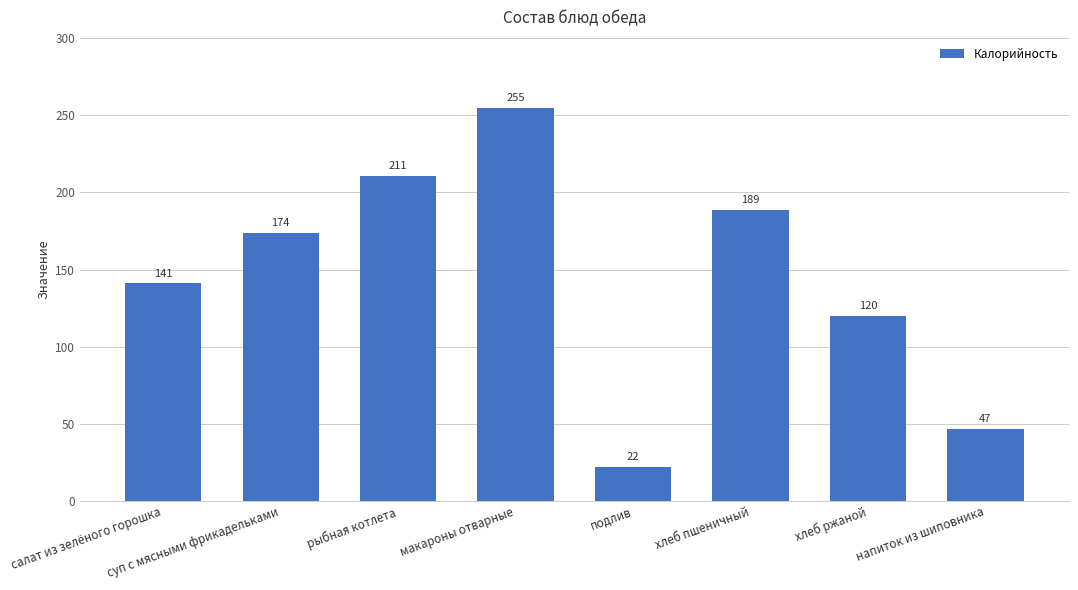

What is the value of the 6th bar from the left?

188.8